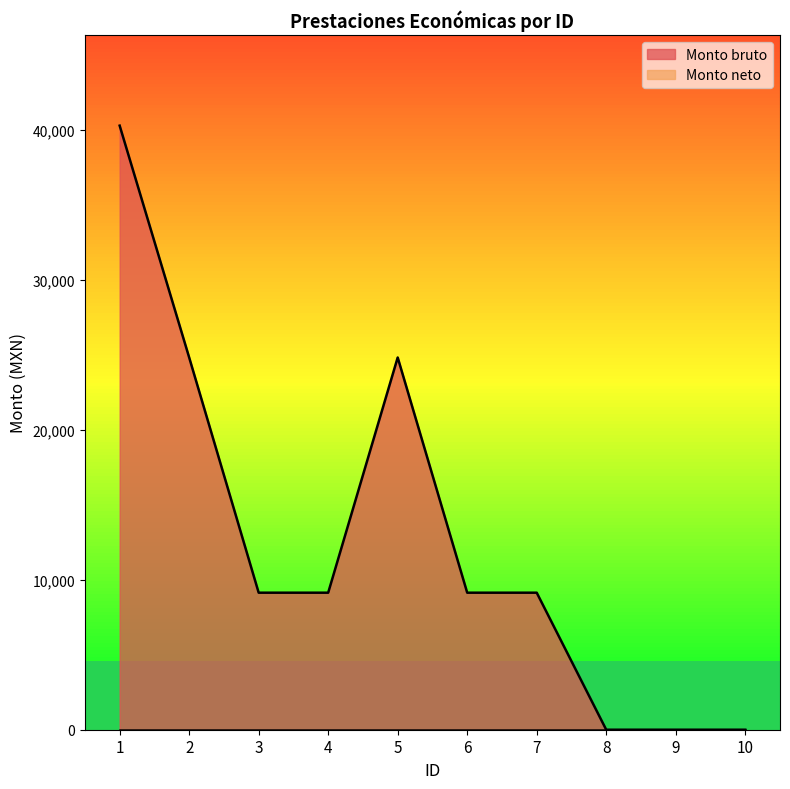

Which category has the highest value across all series?

1